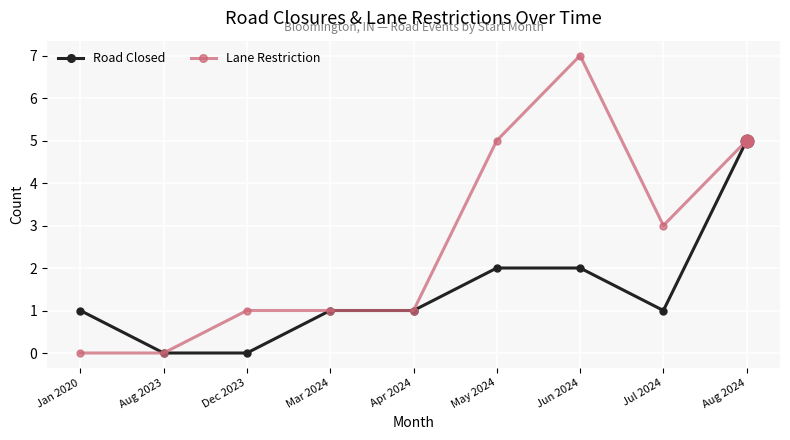

True or false: Road Closed has more than 2 interior local peaks.

False